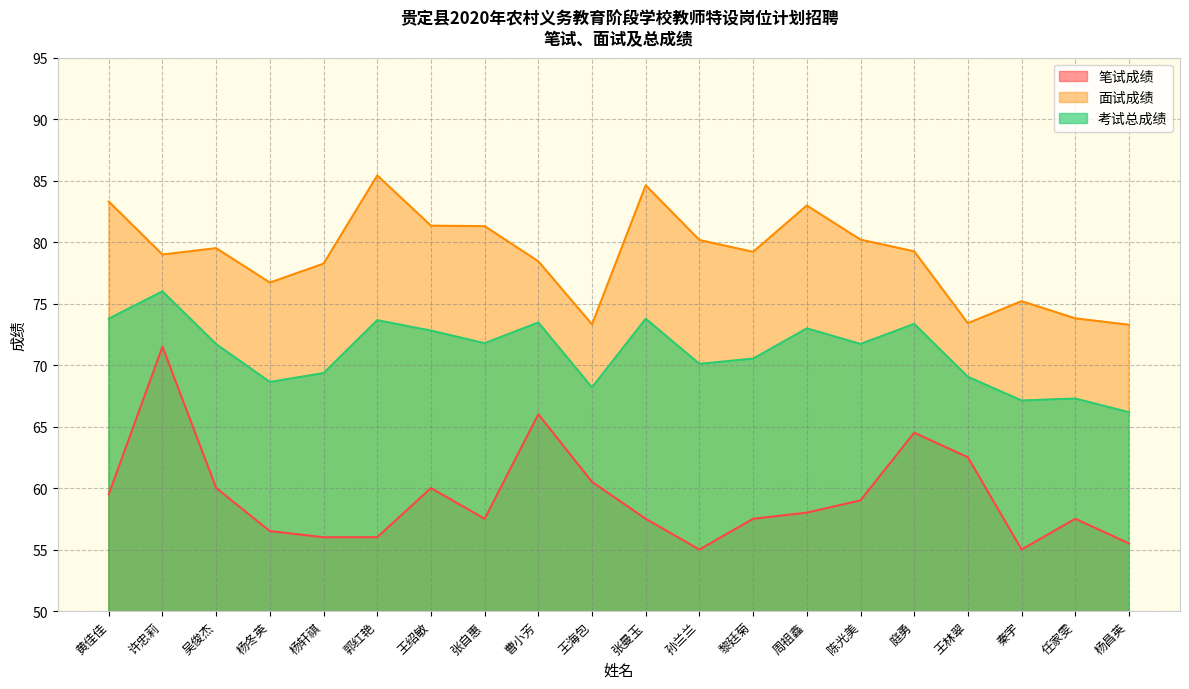

At which category does 考试总成绩 reach its first local valley?

杨冬英